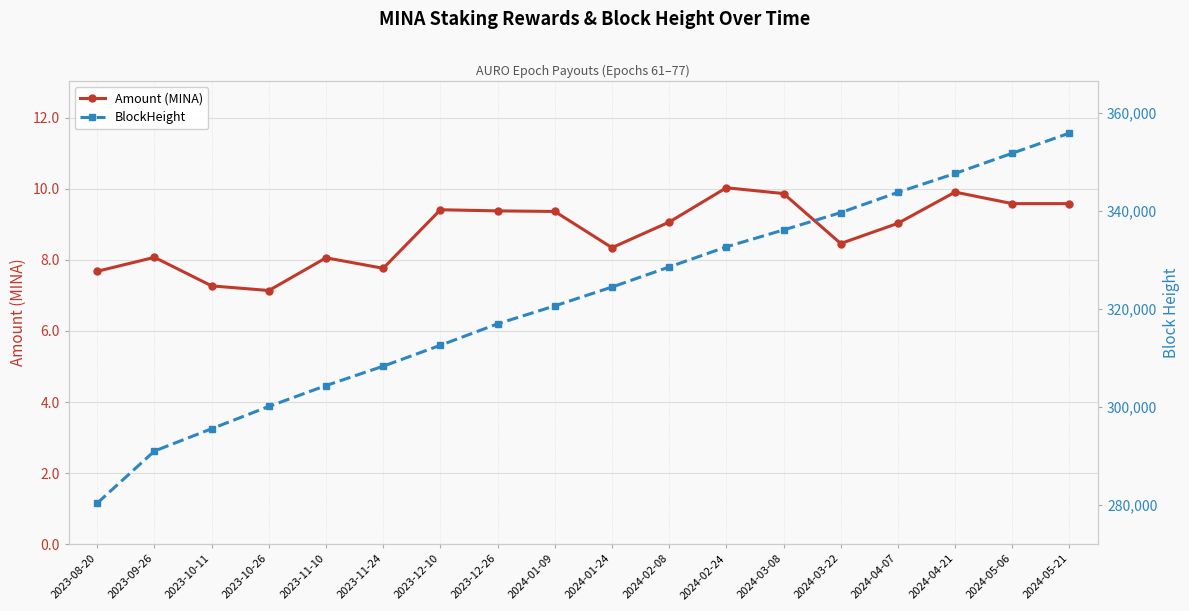

Which series has the largest total across all categories?

BlockHeight